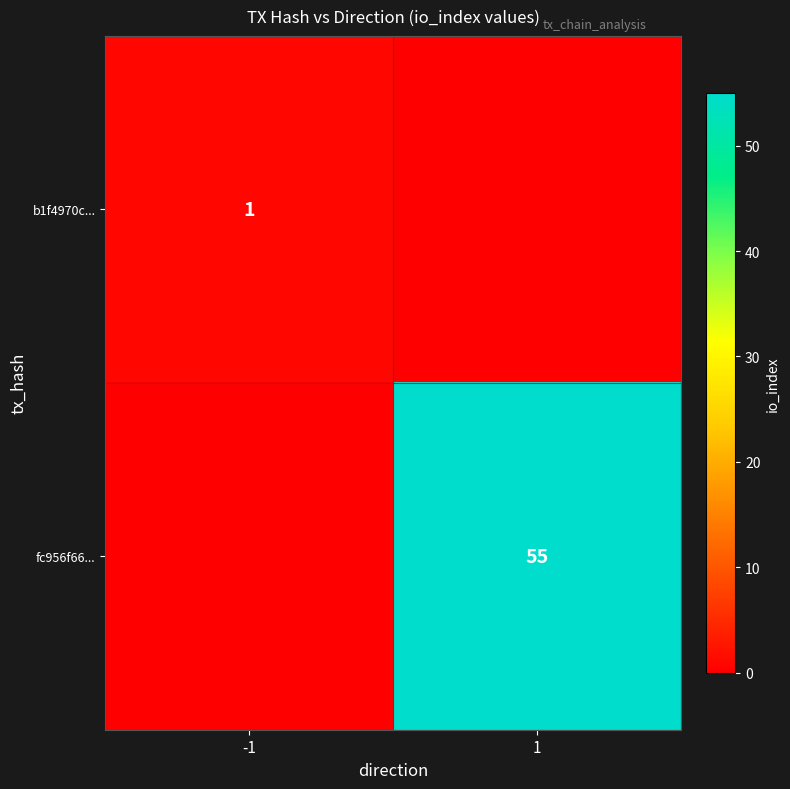

True or false: fc956f66... has a value of 36 at 1.

False